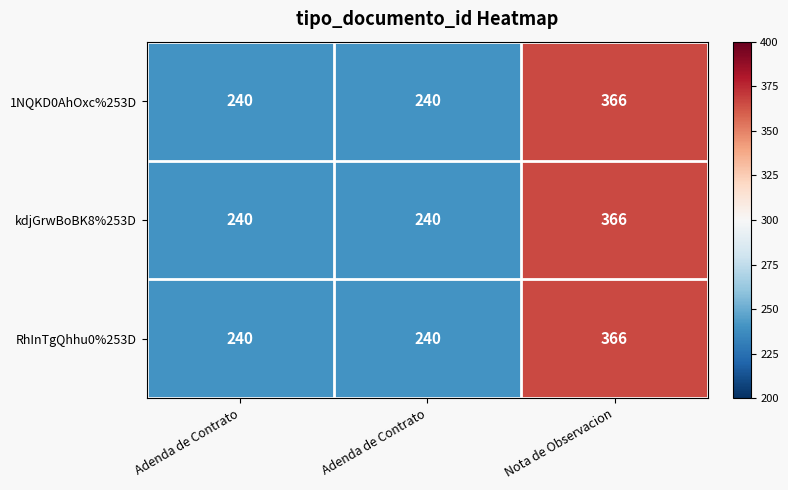

How many data points in kdjGrwBoBK8%253D are above 240?

1